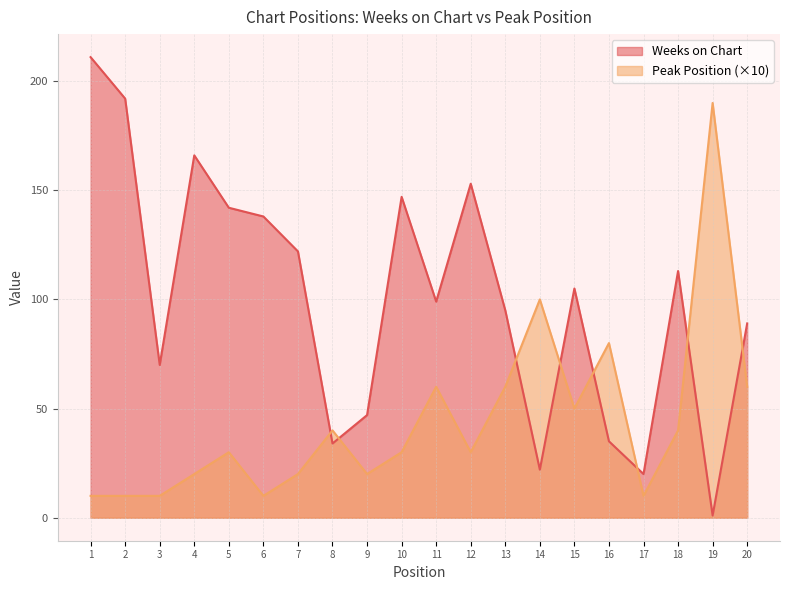

Does the chart have visible grid lines?

Yes